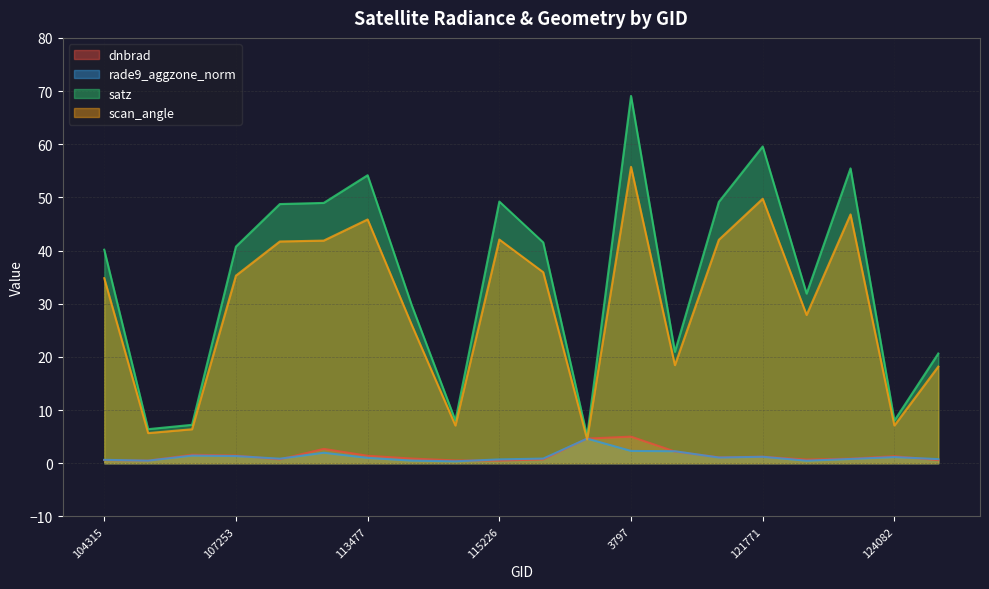

Which series has the widest spread of values?

satz